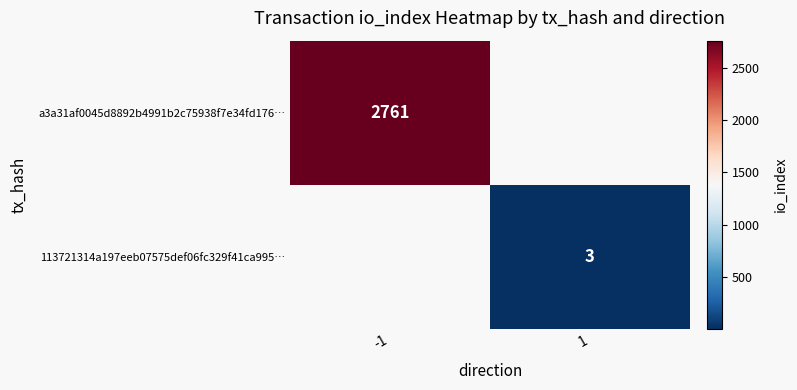

At how many categories does at least one series exceed 446?

1